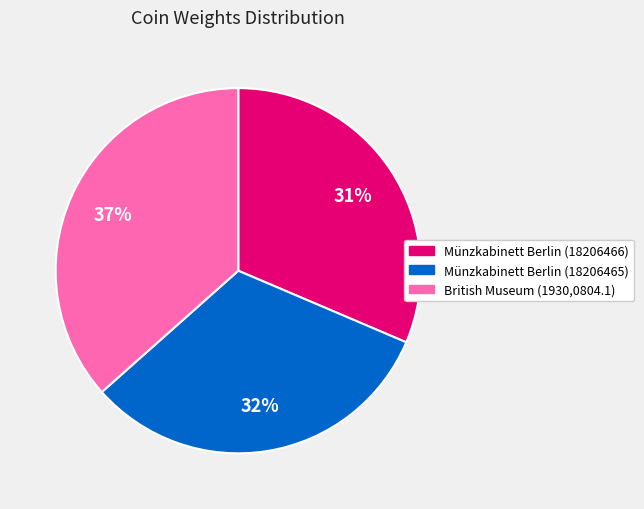

Which category has the biggest portion of the pie?

British Museum (1930,0804.1)